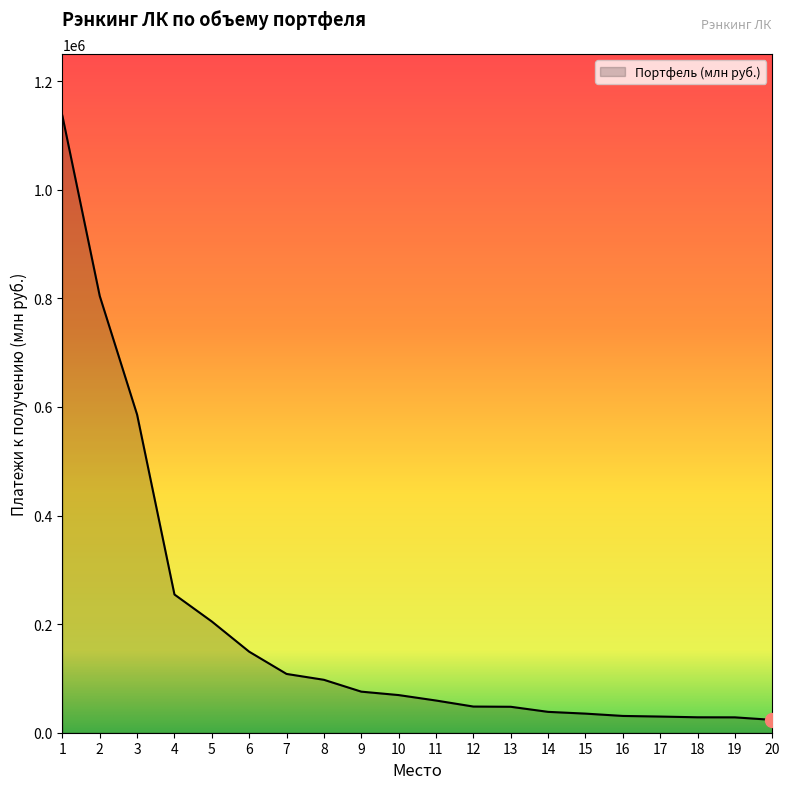

Where does the data first go above 69342?

1